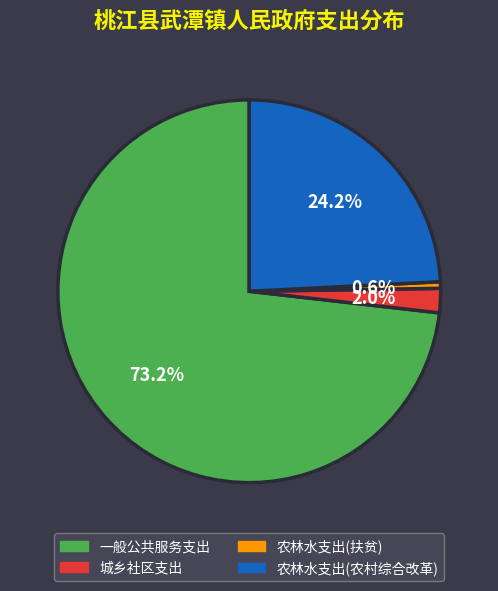

Count the number of slices in the pie.

4